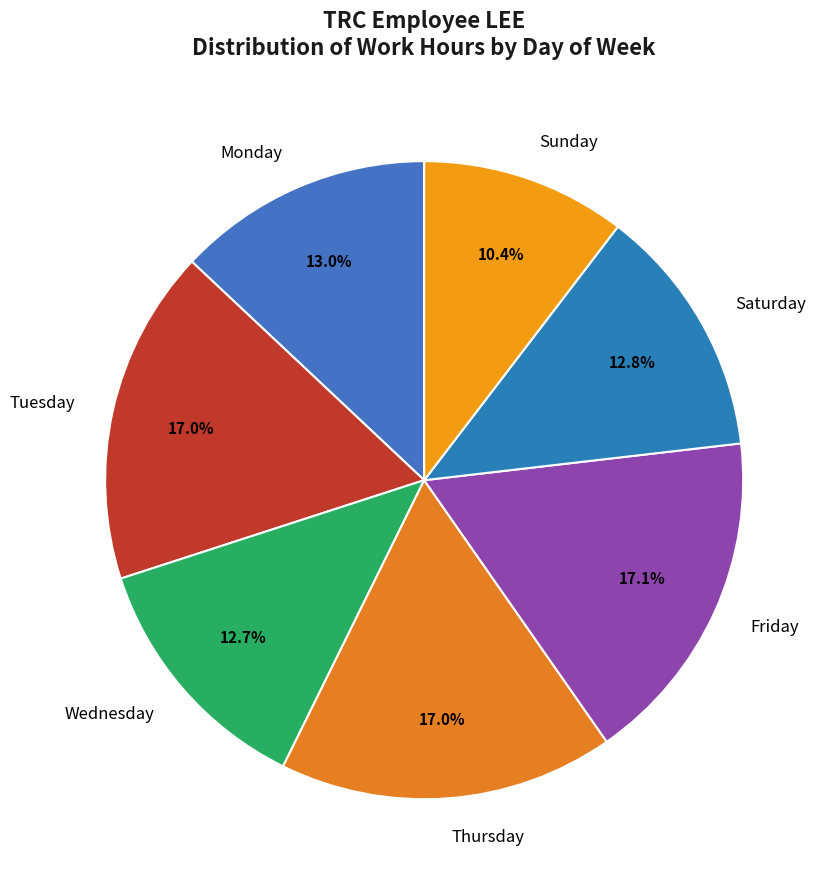

Combined, what portion of the pie is Tuesday and Wednesday?

29.7%